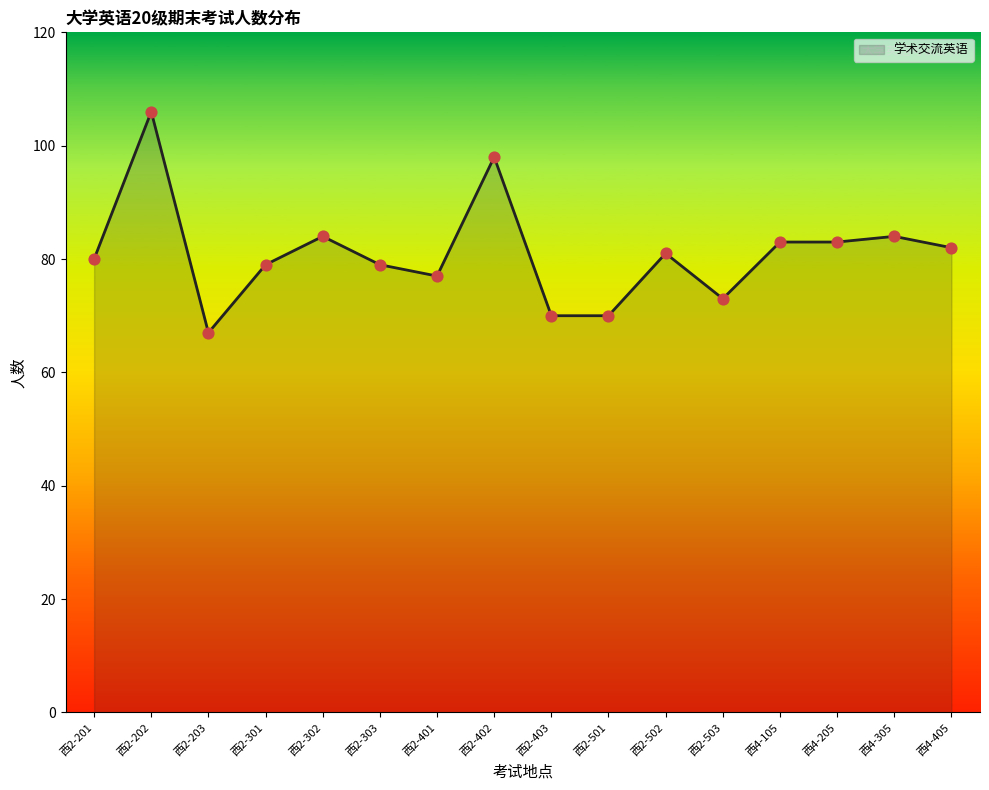

What is the change in value from 西2-202 to 西4-305?

-22